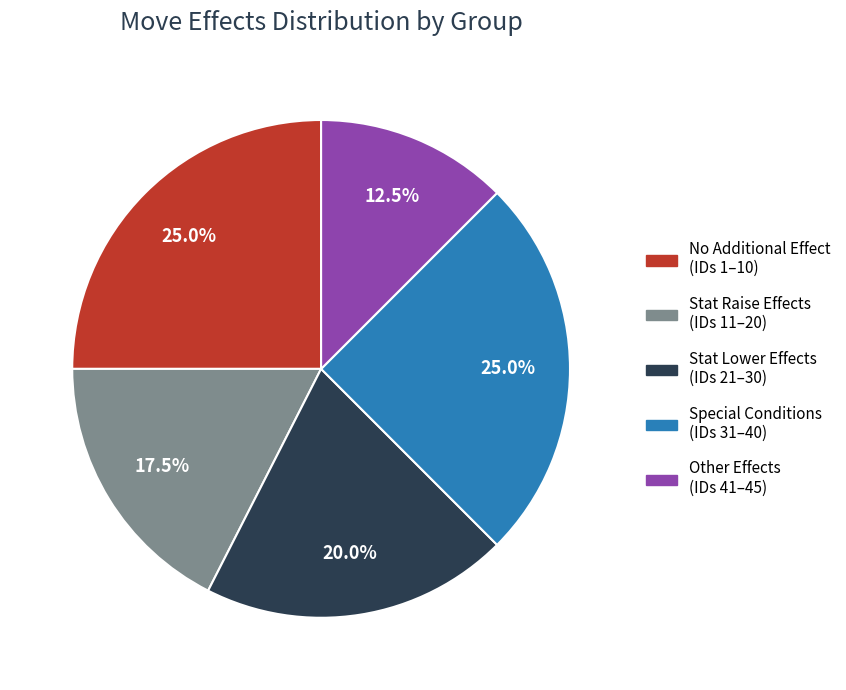

Does Stat Lower Effects (IDs 21–30) represent more than half of the total?

No